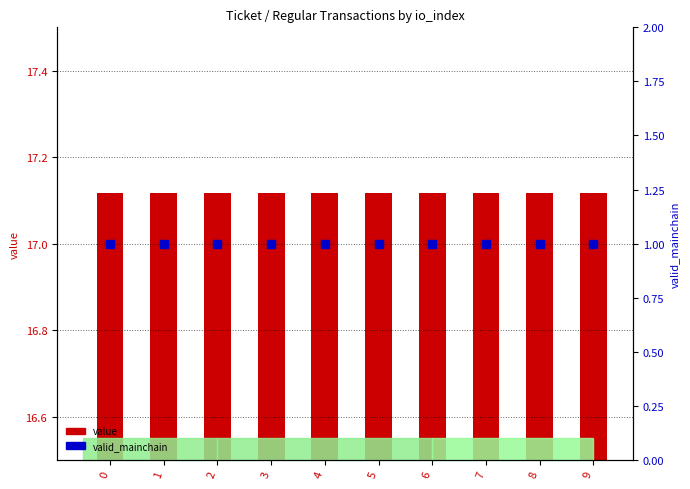

Which series contains the lowest Y value?

valid_mainchain